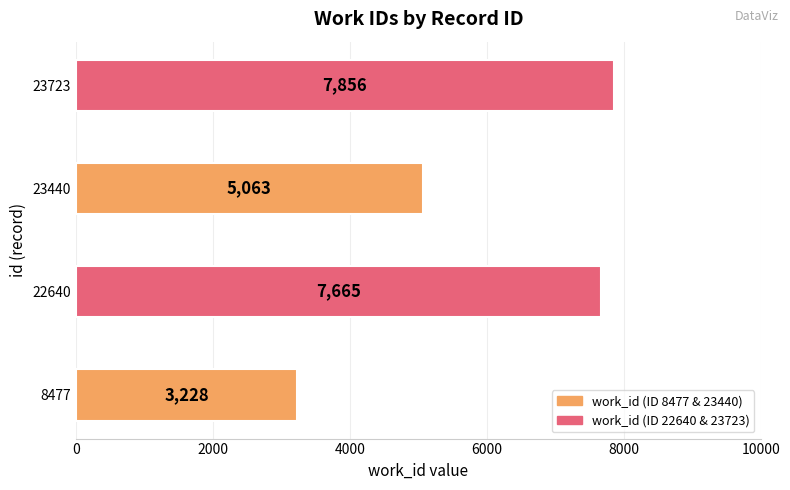

What is the difference between the values at 8477 and 23440?

1835